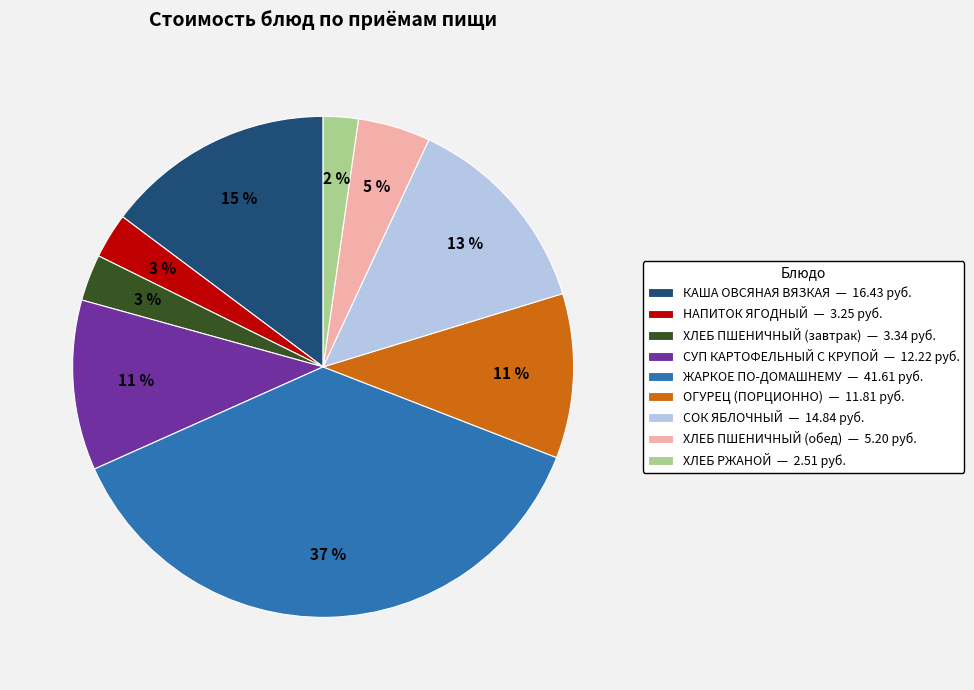

Does ЖАРКОЕ ПО-ДОМАШНЕМУ represent more than half of the total?

No